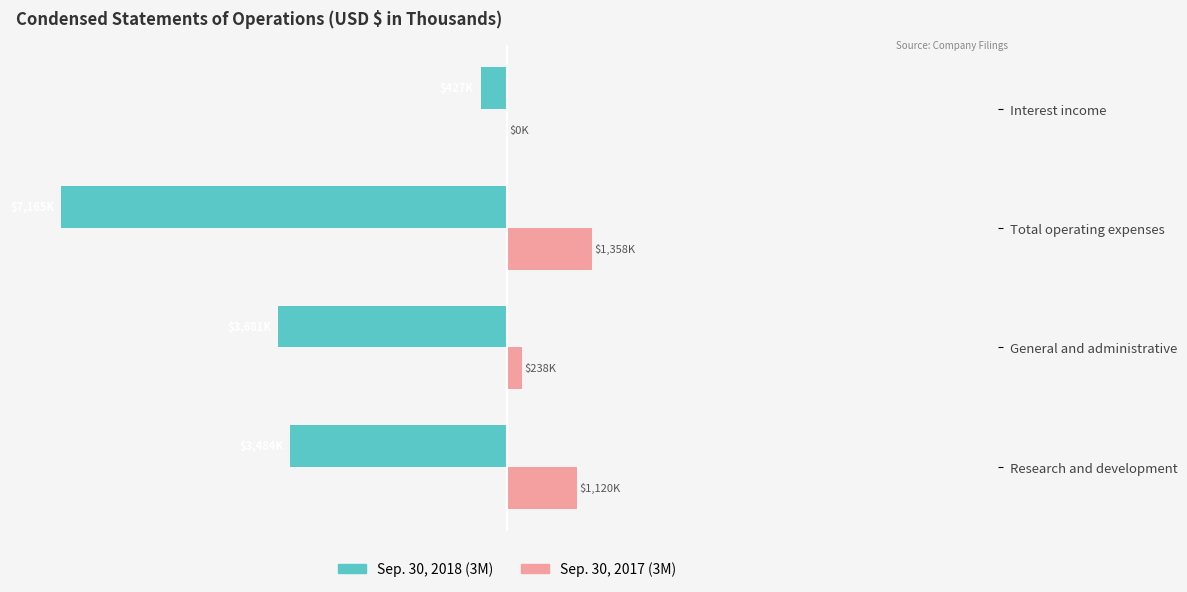

What is the lowest value of the Sep. 30, 2018 (3M) series?

-100.0